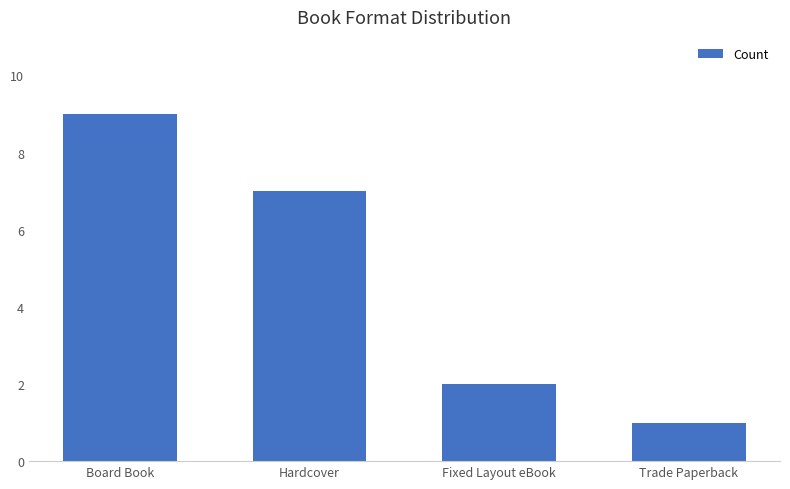

Reading left to right, list all the values displayed in this chart.

Board Book=9	Hardcover=7	Fixed Layout eBook=2	Trade Paperback=1